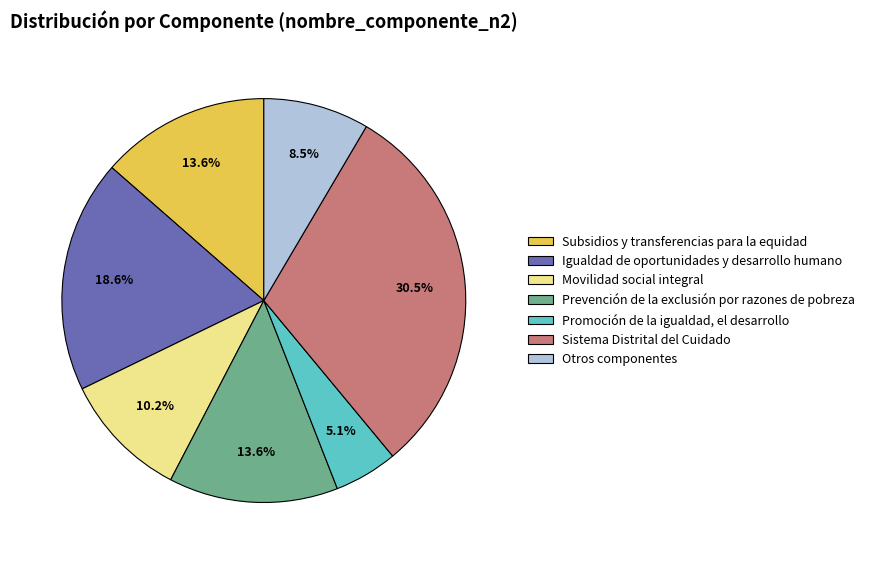

Between Movilidad social integral and Prevención de la exclusión por razones de pobreza, which is larger?

Prevención de la exclusión por razones de pobreza